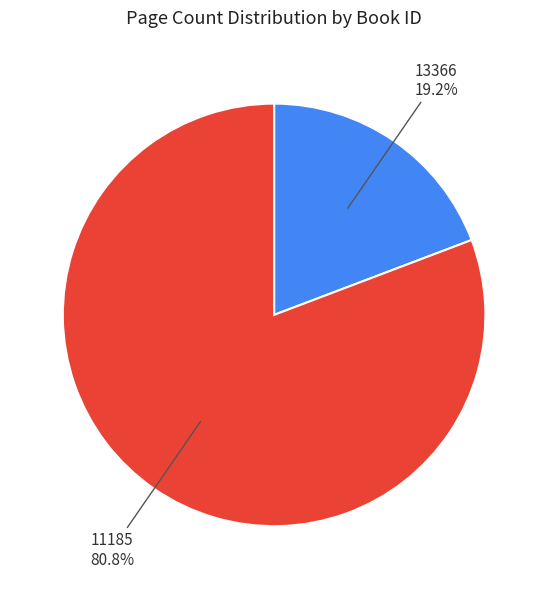

How many slices are in this pie chart?

2